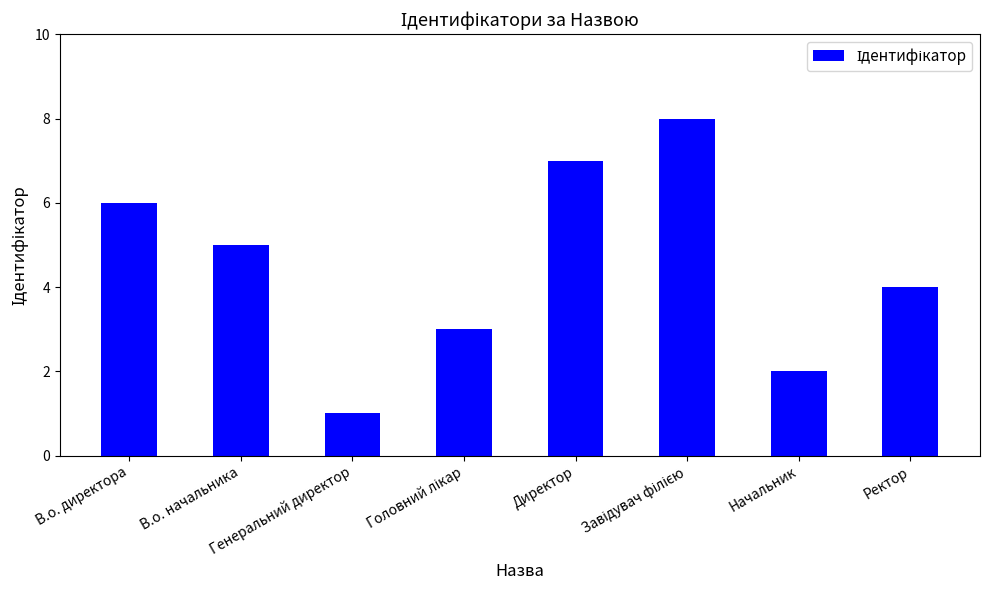

What is the sum of all values?

36